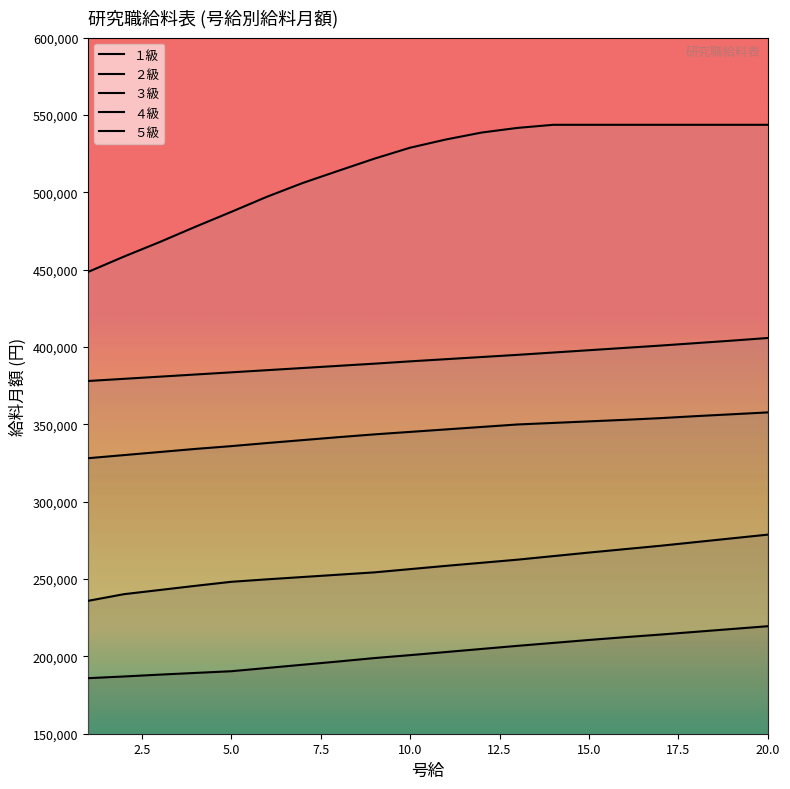

Which series changed the most between 5 and 9?

５級